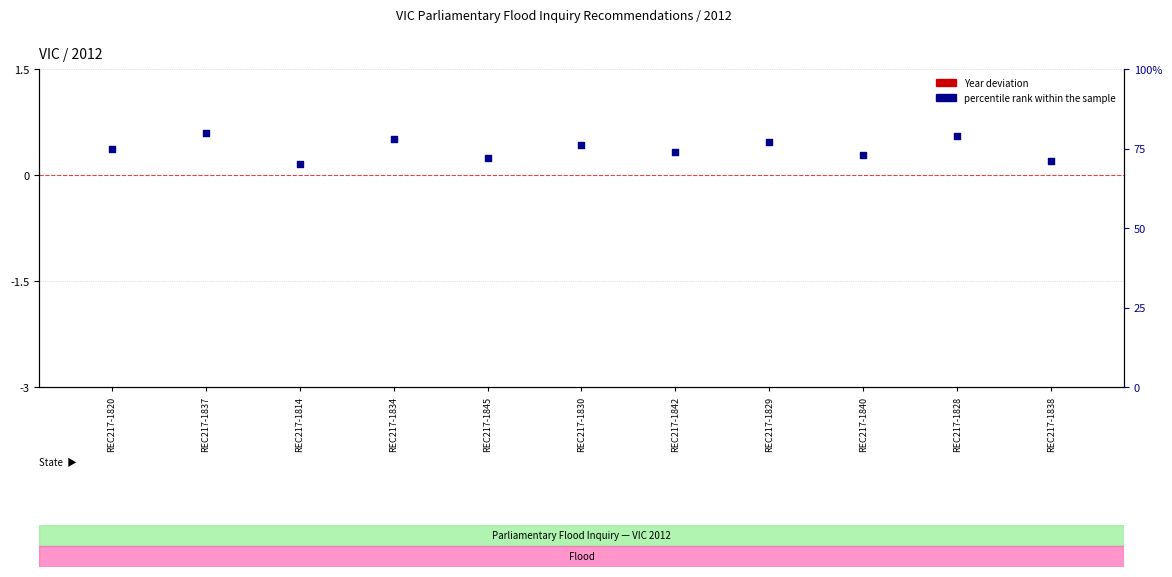

Is the value of Year deviation at REC217-1814 greater than the value of percentile rank within the sample at REC217-1834?

No